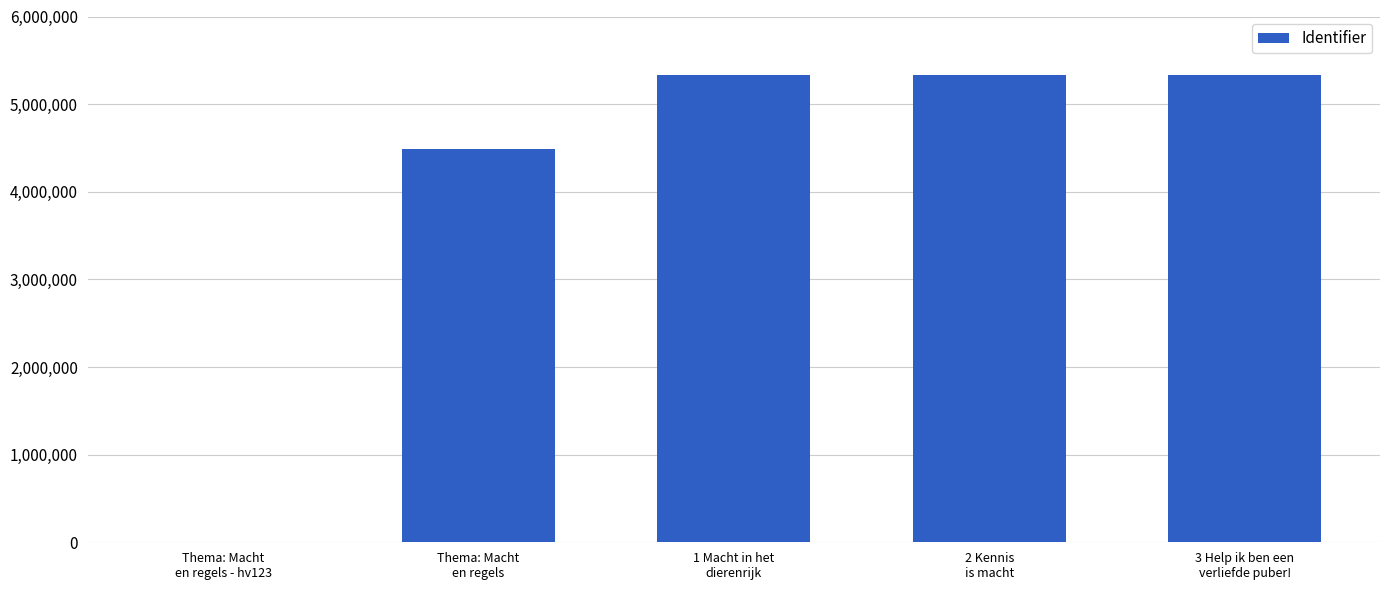

What is the sum of all values?

20495620